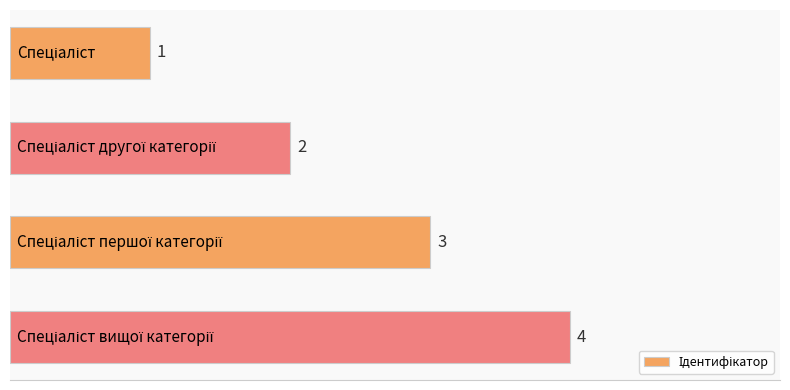

Count the values in the range 2 to 4.

3